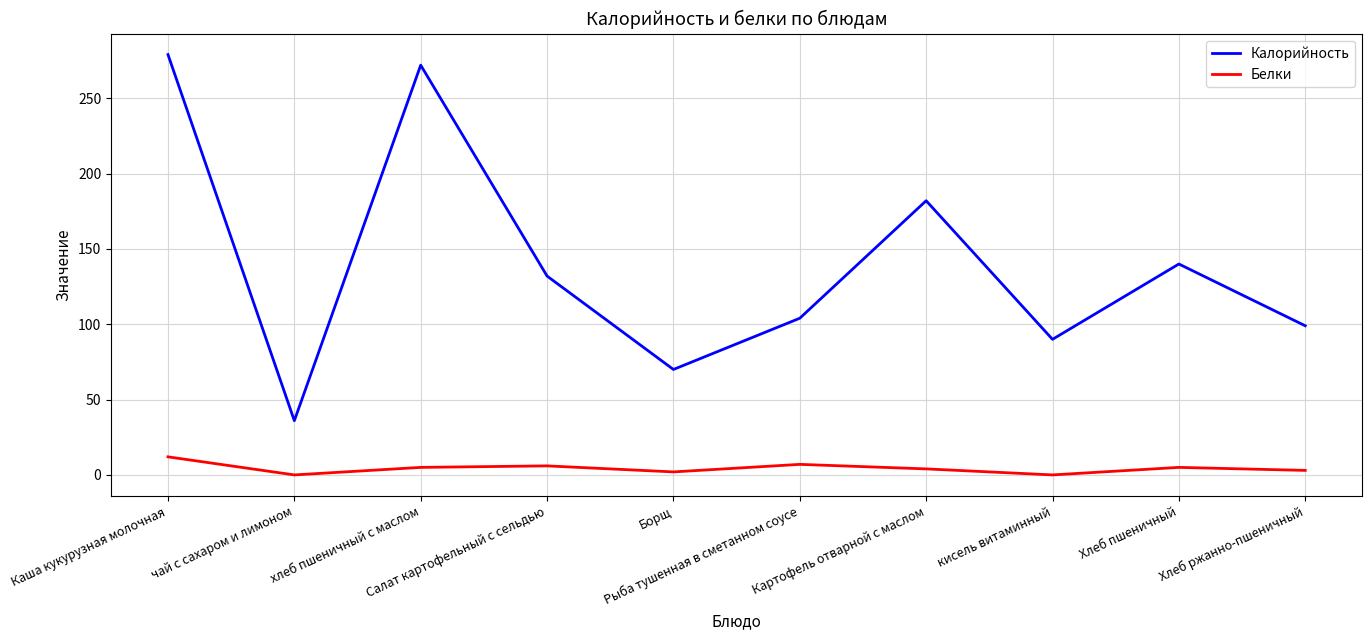

What is the highest value of the Белки series?

12